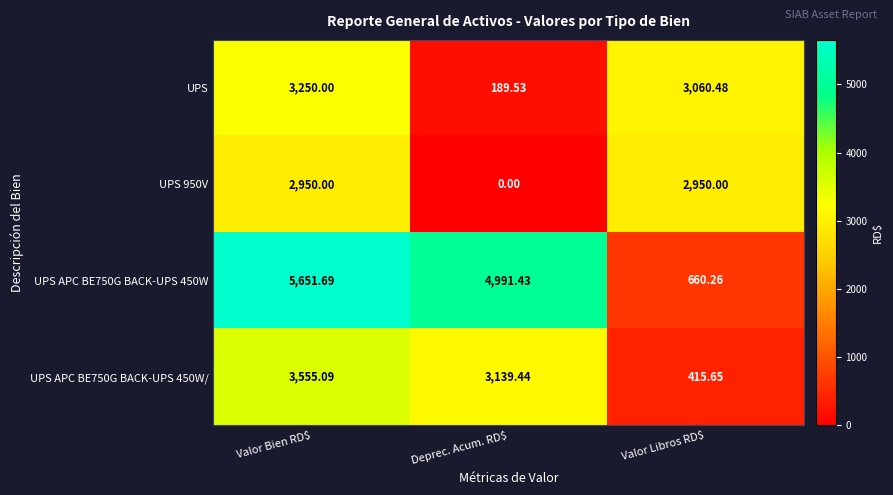

At which category is the sum across all series the highest?

Valor Bien RD$